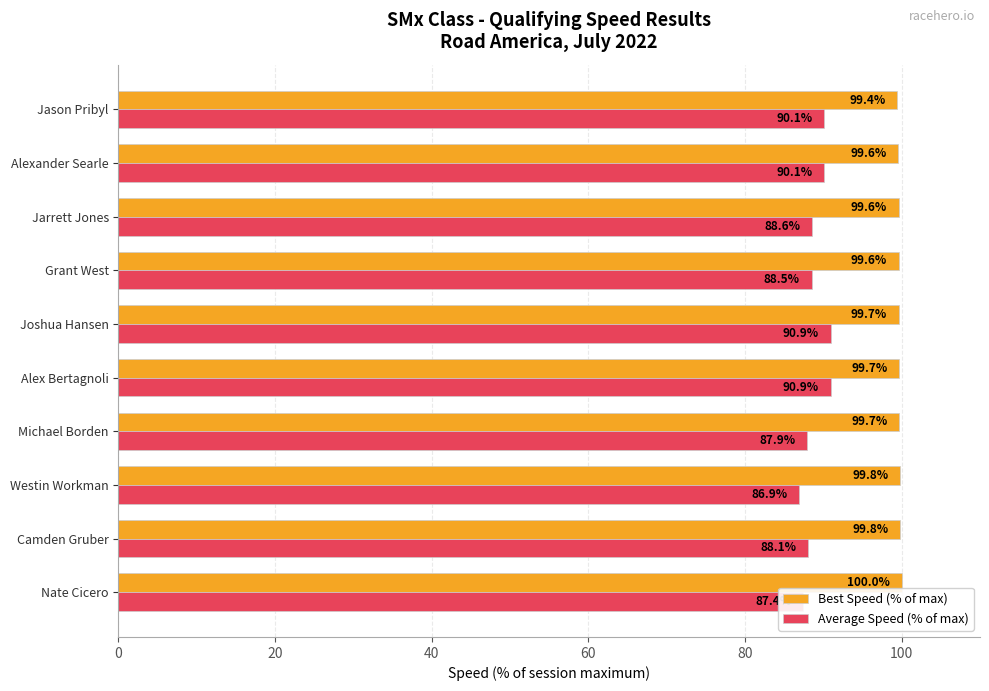

What is the sum of the Best Speed (% of max) values at Camden Gruber and Michael Borden?

199.5